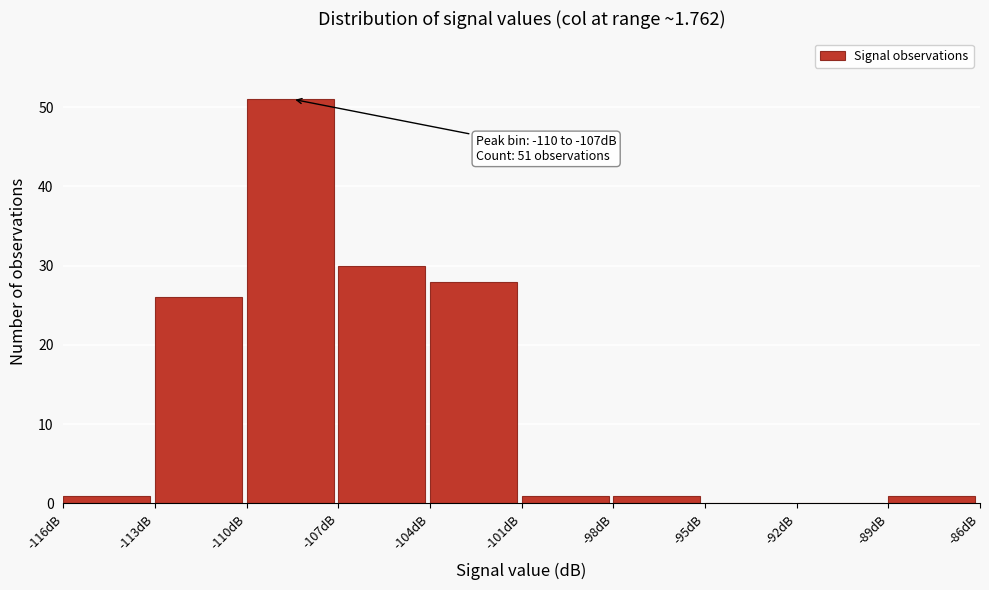

Over which range of the x-axis is the bar tallest?

-110 to -107